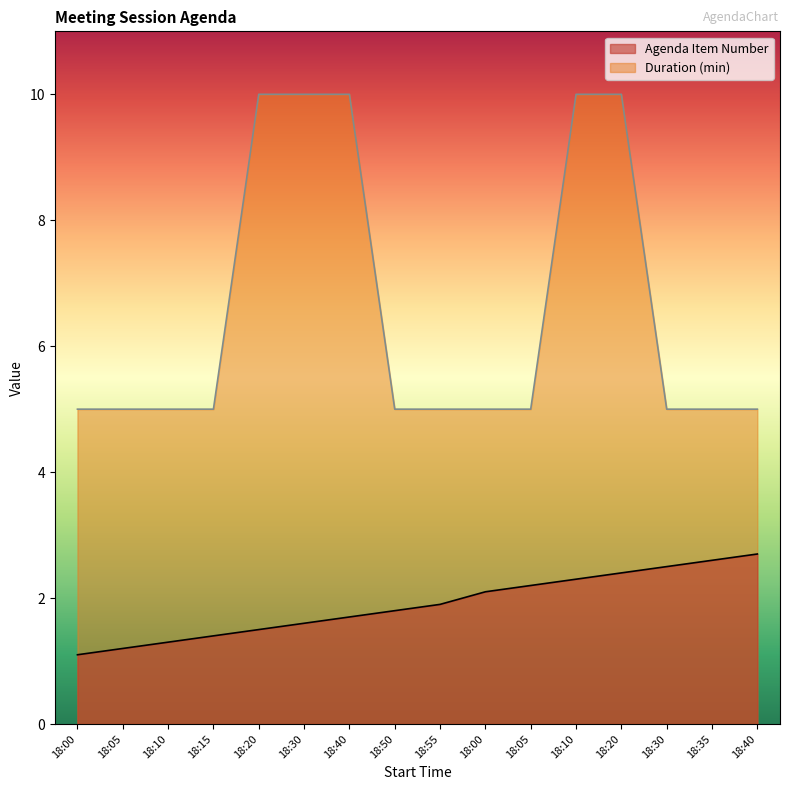

List the labels in order of Agenda Item Number value, smallest first.

18:00, 18:05, 18:10, 18:15, 18:20, 18:30, 18:40, 18:50, 18:55, 18:00, 18:05, 18:10, 18:20, 18:30, 18:35, 18:40